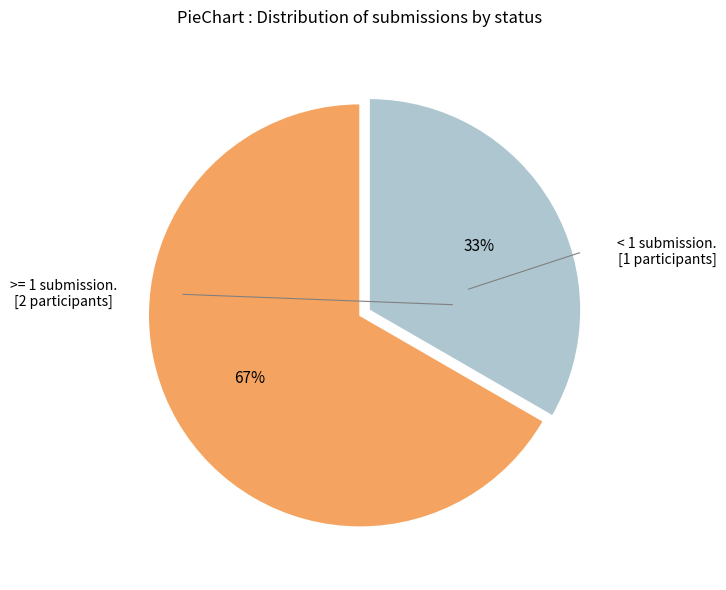

Does any single category account for the majority?

Yes